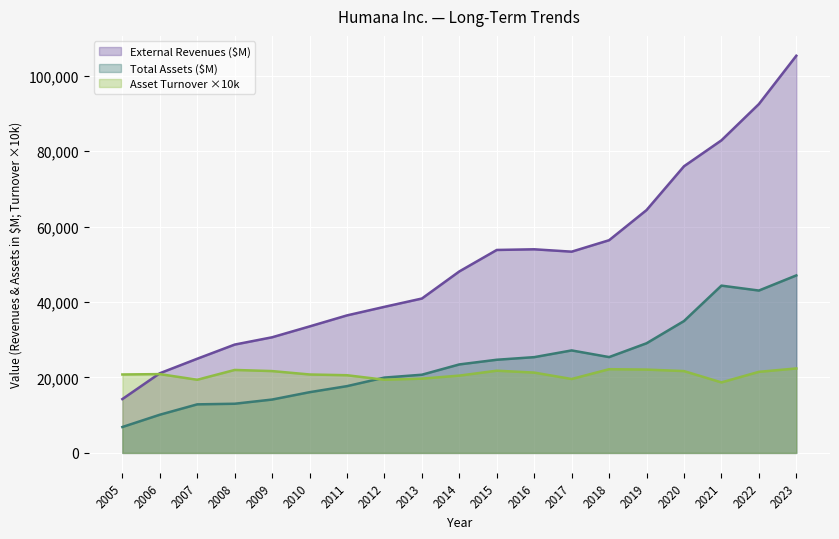

List the labels in order of Total Assets ($M) value, smallest first.

2005, 2006, 2007, 2008, 2009, 2010, 2011, 2012, 2013, 2014, 2015, 2016, 2018, 2017, 2019, 2020, 2022, 2021, 2023